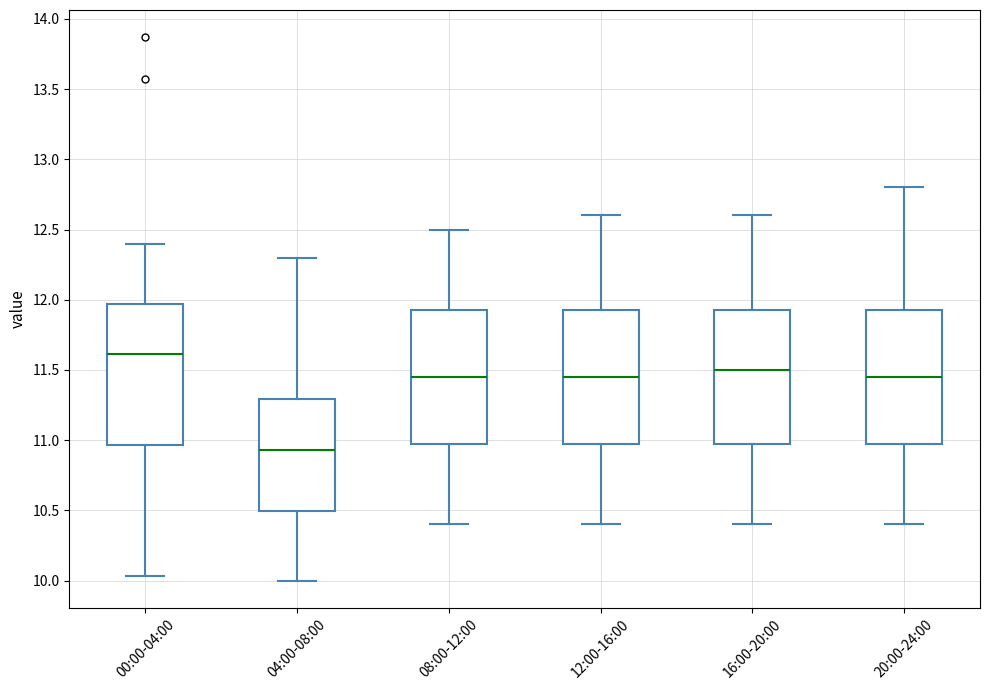

Which box is the tallest, from its lower edge to its upper edge?

00:00-04:00